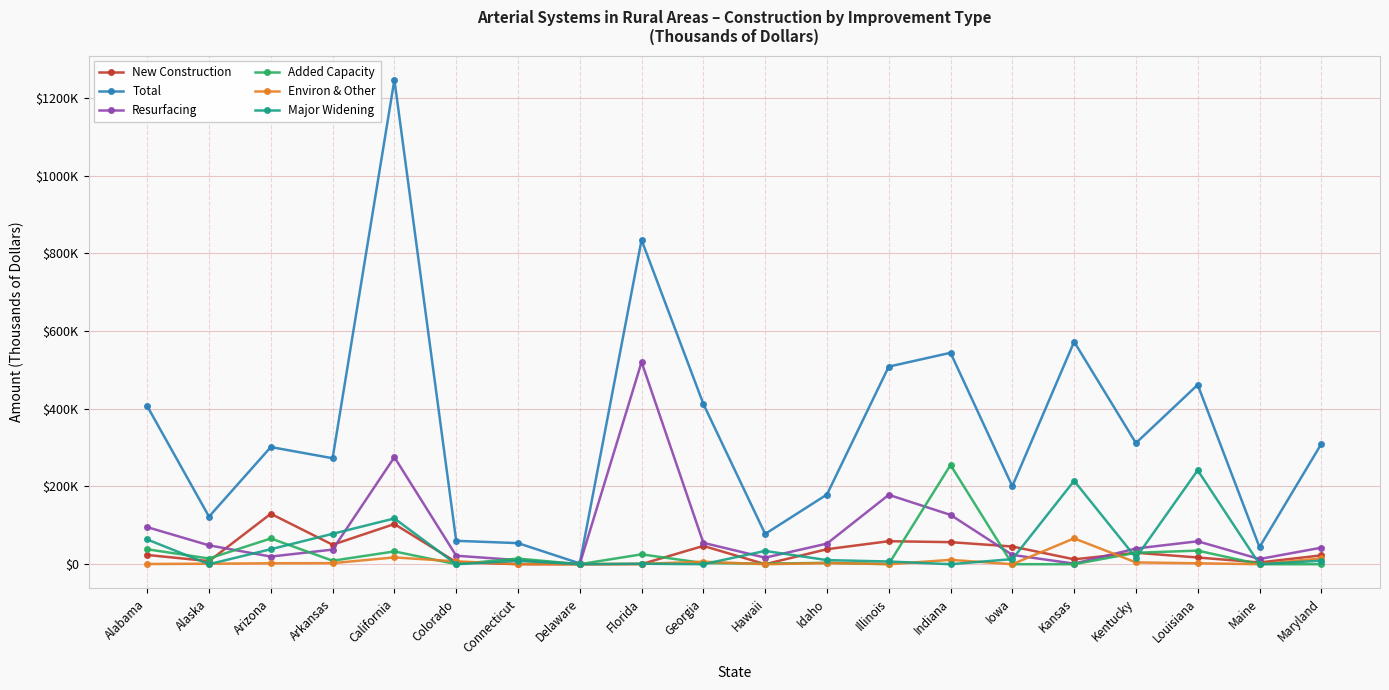

How many times do Added Capacity and Environ & Other cross each other?

6